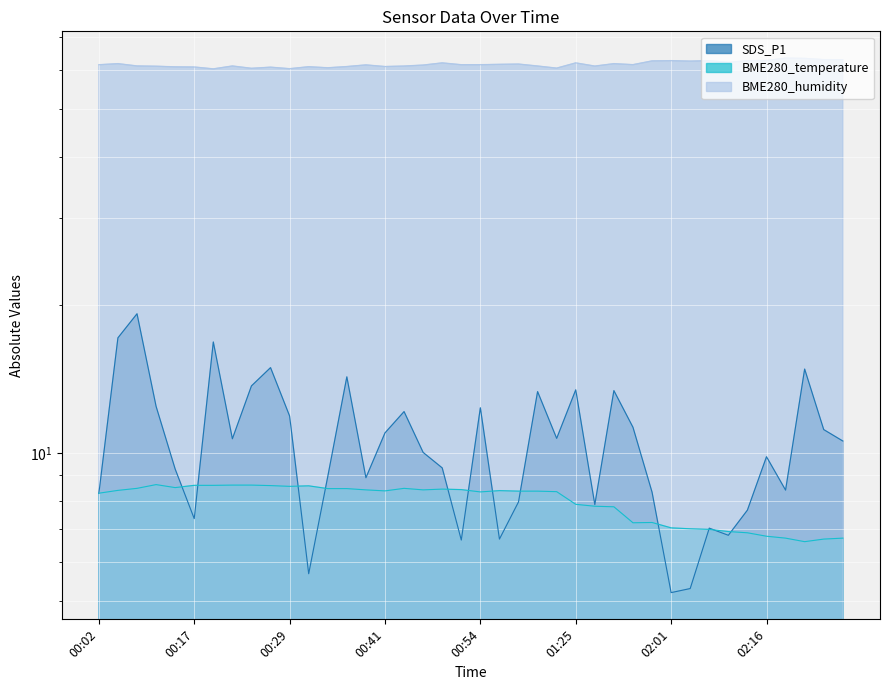

List the labels in order of BME280_humidity value, largest first.

02:18, 02:21, 02:23, 02:26, 02:16, 02:11, 02:01, 02:06, 01:51, 02:04, 02:09, 00:49, 01:25, 00:04, 01:30, 00:58, 00:56, 01:49, 00:54, 00:02, 00:51, 00:39, 00:46, 00:09, 00:21, 01:01, 00:44, 01:27, 00:12, 00:37, 00:41, 00:31, 00:14, 00:17, 00:26, 00:34, 01:03, 00:24, 00:29, 00:19